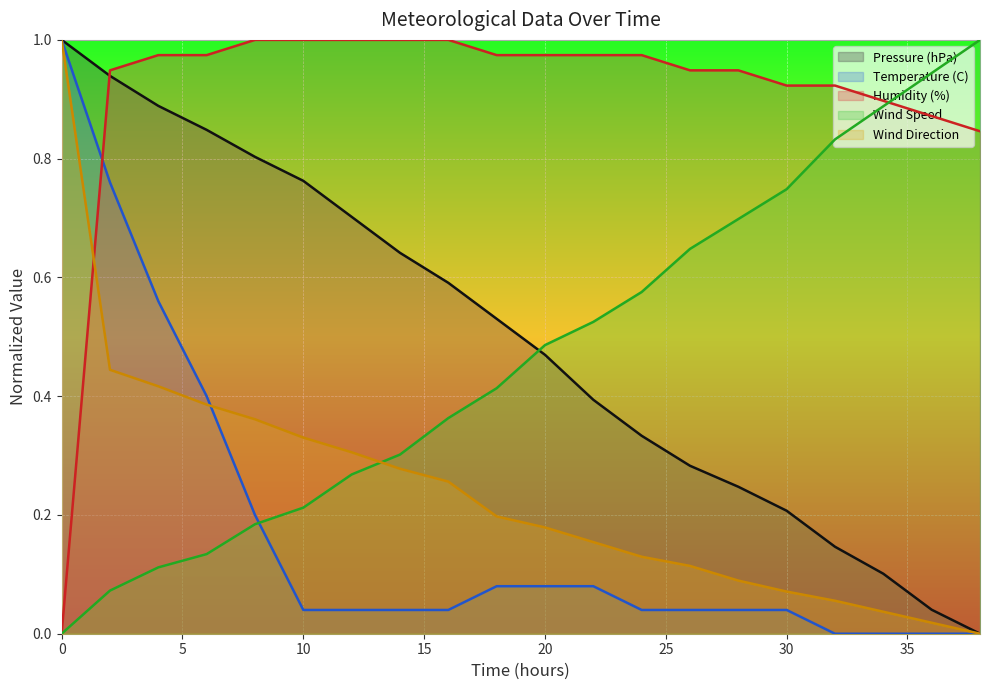

What is the sum of the Wind Direction values at 8 and 18?

0.6